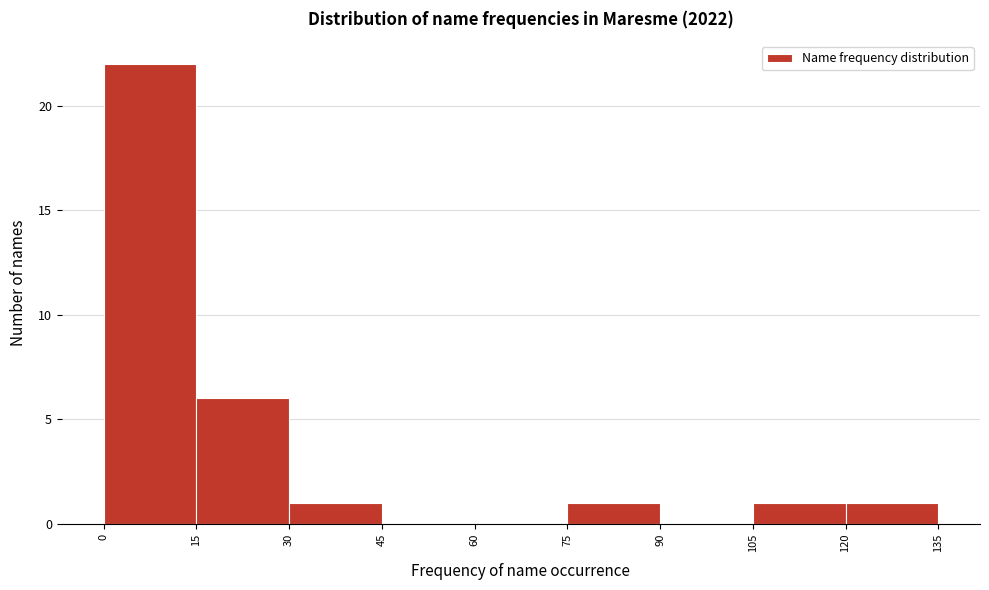

Reading left to right, list every bar in this chart as the range it spans on the x-axis followed by its height. The values are not printed on the chart, so give them approximately, as read against the axis.

0 to 15: 22
15 to 30: 6
30 to 45: 1
45 to 60: 0
60 to 75: 0
75 to 90: 1
90 to 105: 0
105 to 120: 1
120 to 135: 1